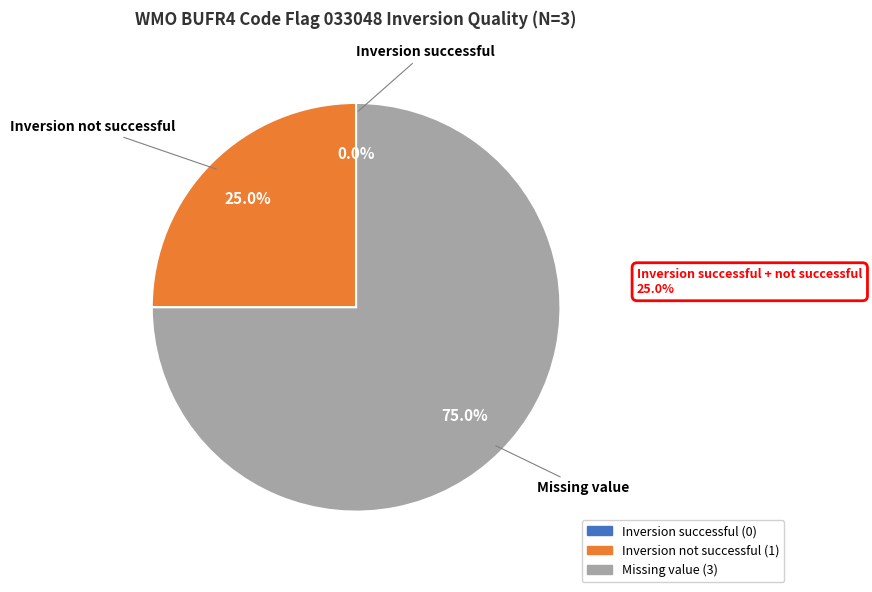

Is it true that Inversion successful is 1% of the pie?

False